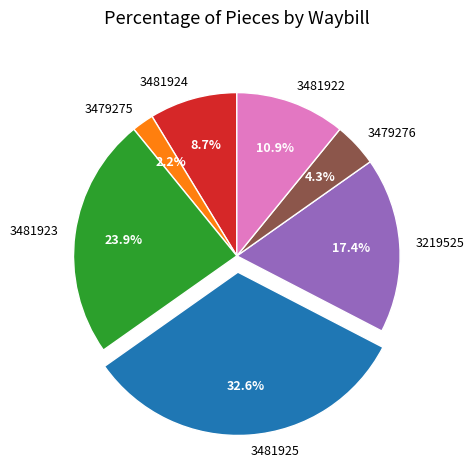

Does 3479276 represent more than half of the total?

No